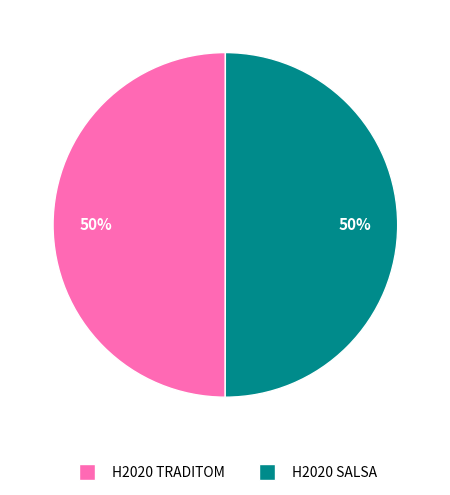

To the nearest percent, what is the average slice percentage?

50%